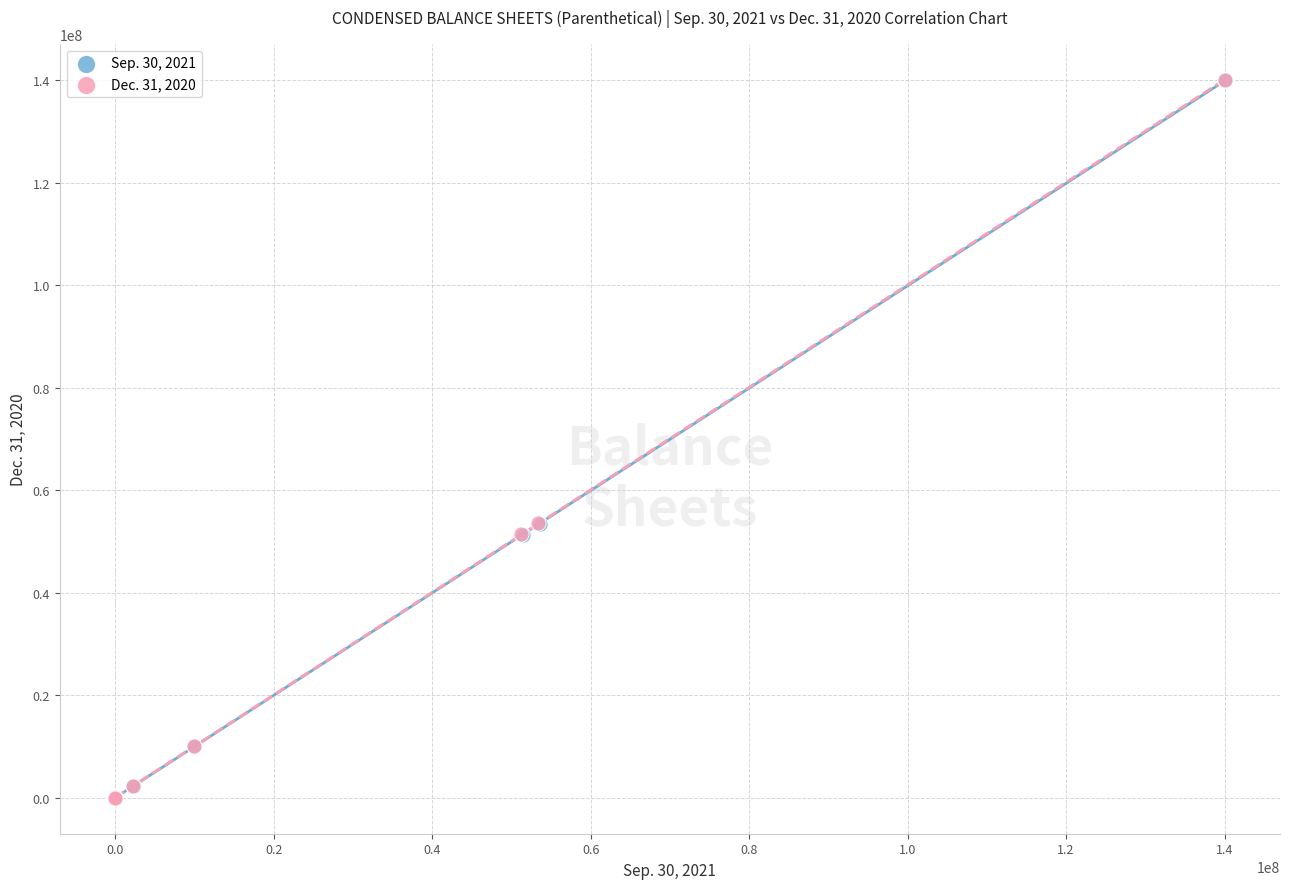

What are all the series names shown in the legend?

Sep. 30, 2021, Dec. 31, 2020